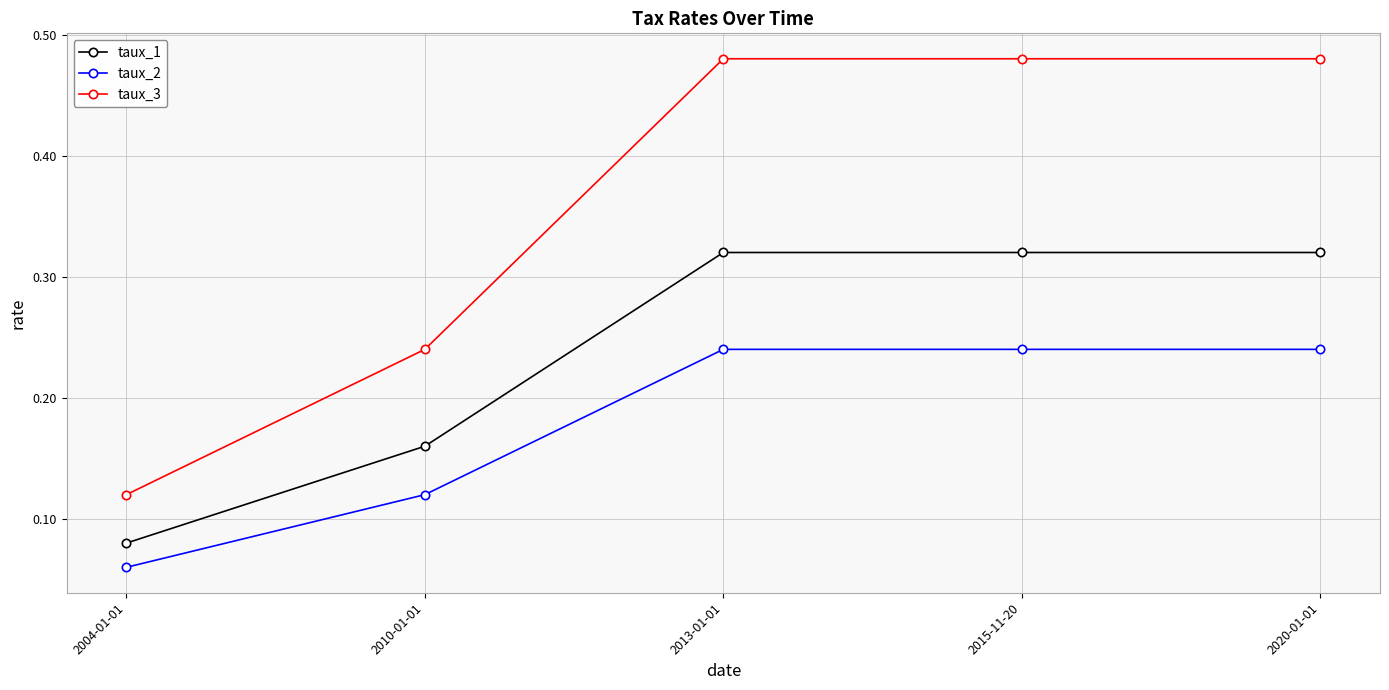

What are all the series names shown in the legend?

taux_1, taux_2, taux_3